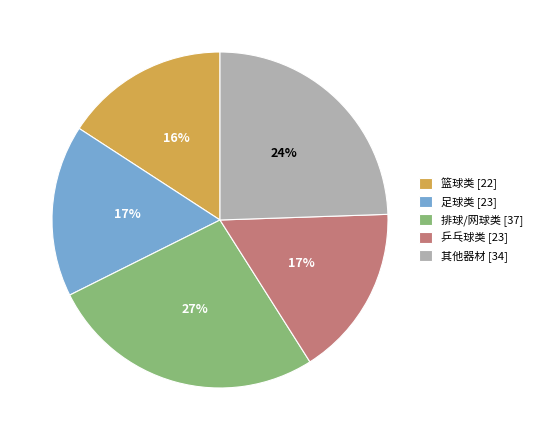

To the nearest percent, what is the difference between the largest and smallest slice percentages?

11%